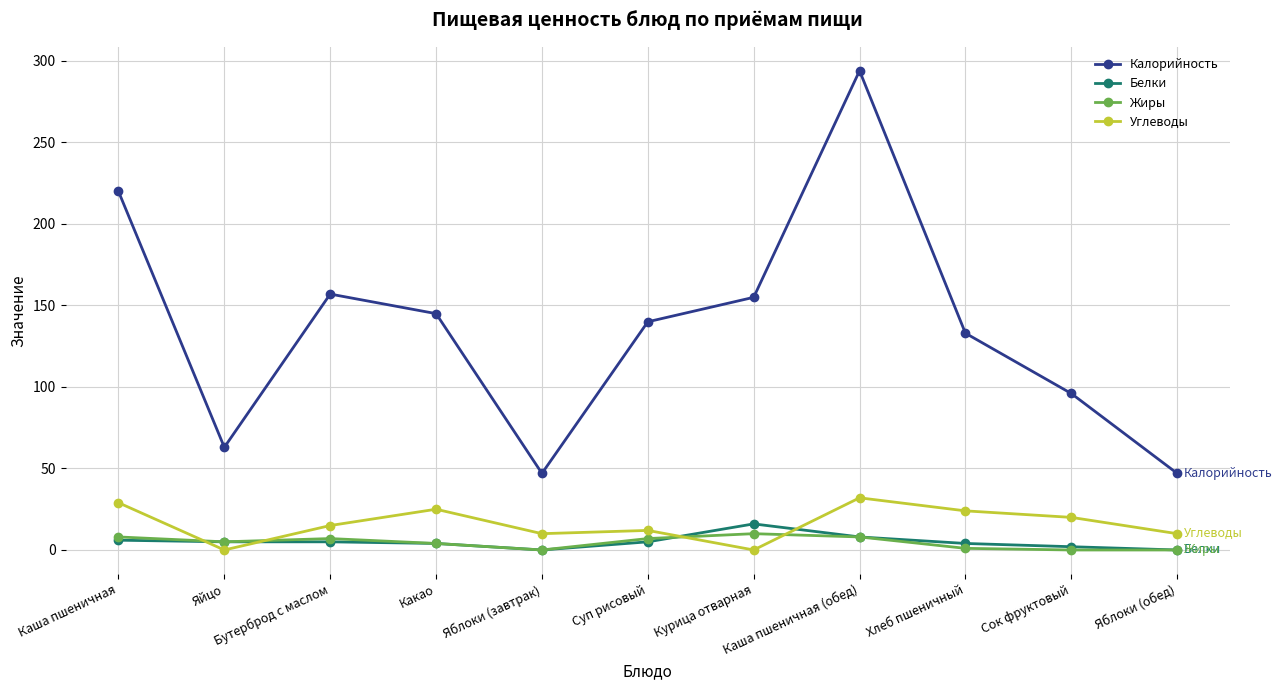

True or false: Жиры and Калорийность cross at least once.

False